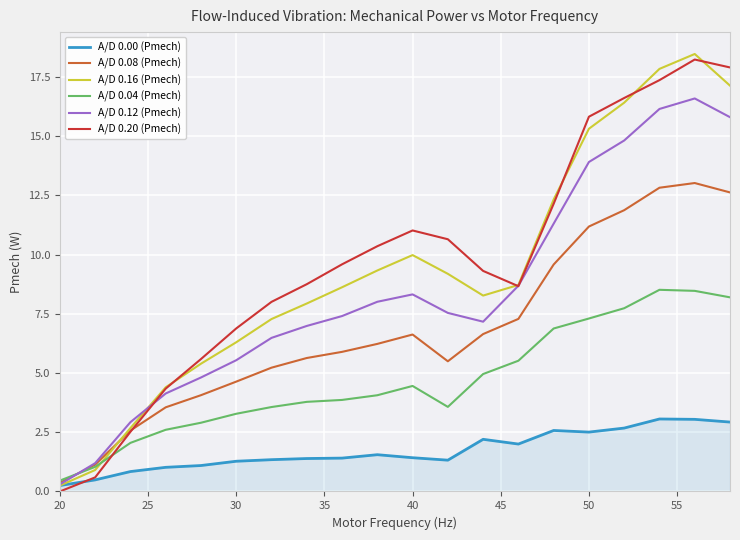

True or false: A/D 0.04 (Pmech) and A/D 0.00 (Pmech) cross at least once.

False